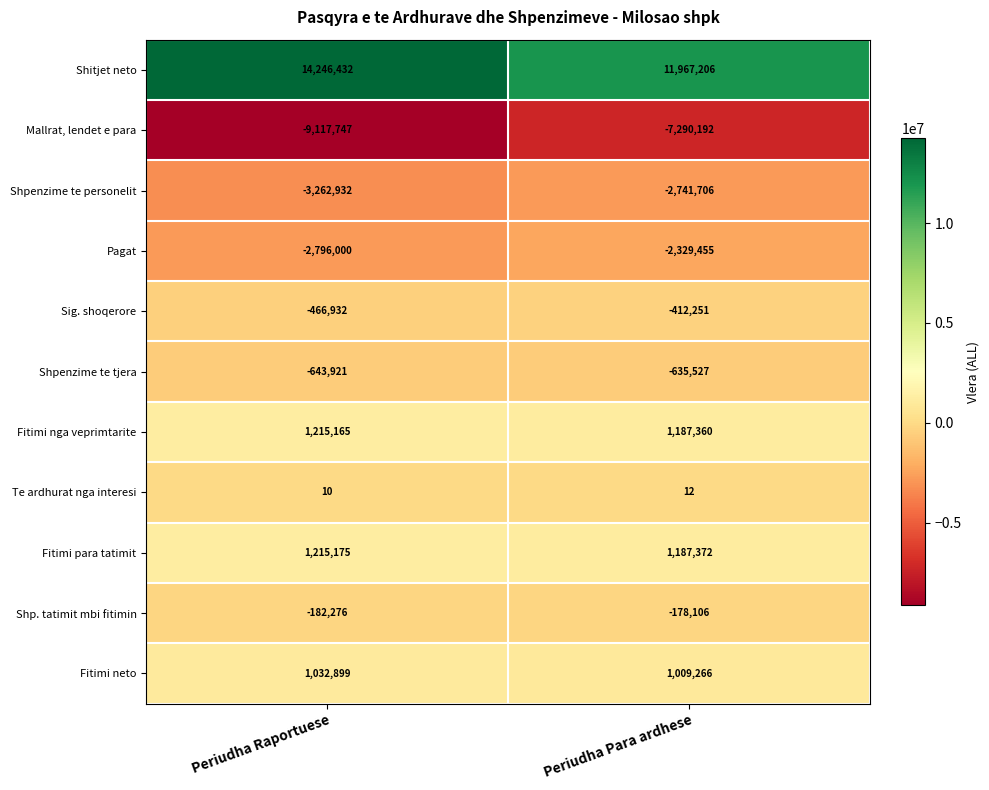

Between Periudha Raportuese and Periudha Para ardhese, which series saw the biggest shift?

Shitjet neto